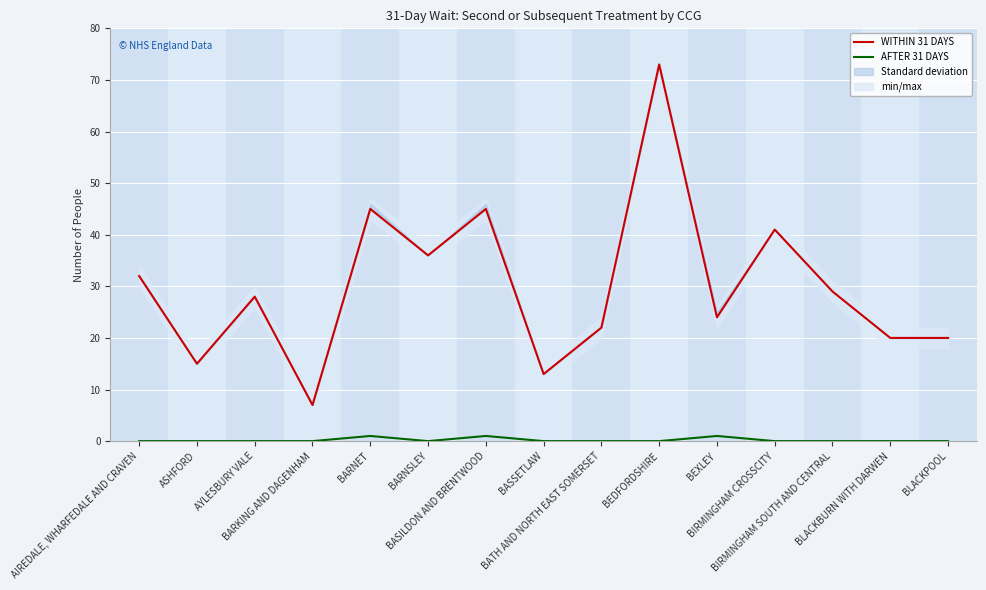

What are all the series names shown in the legend?

WITHIN 31 DAYS, AFTER 31 DAYS